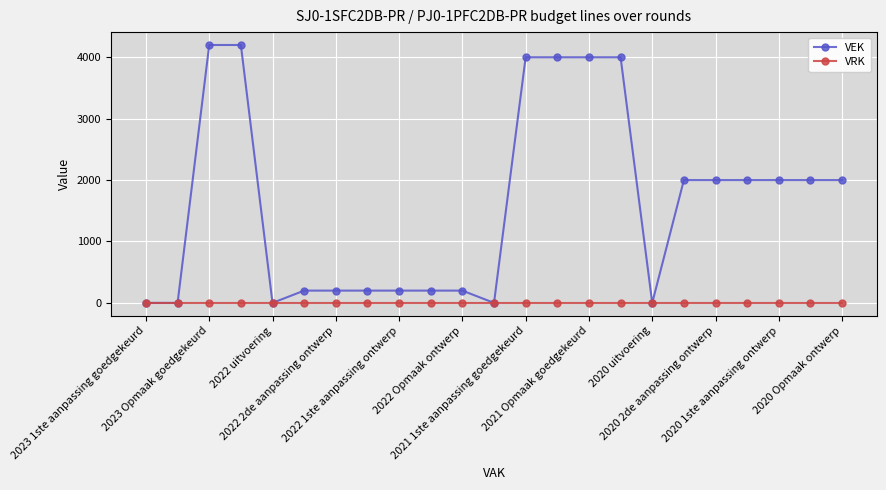

At how many categories does at least one series exceed 3930?

6